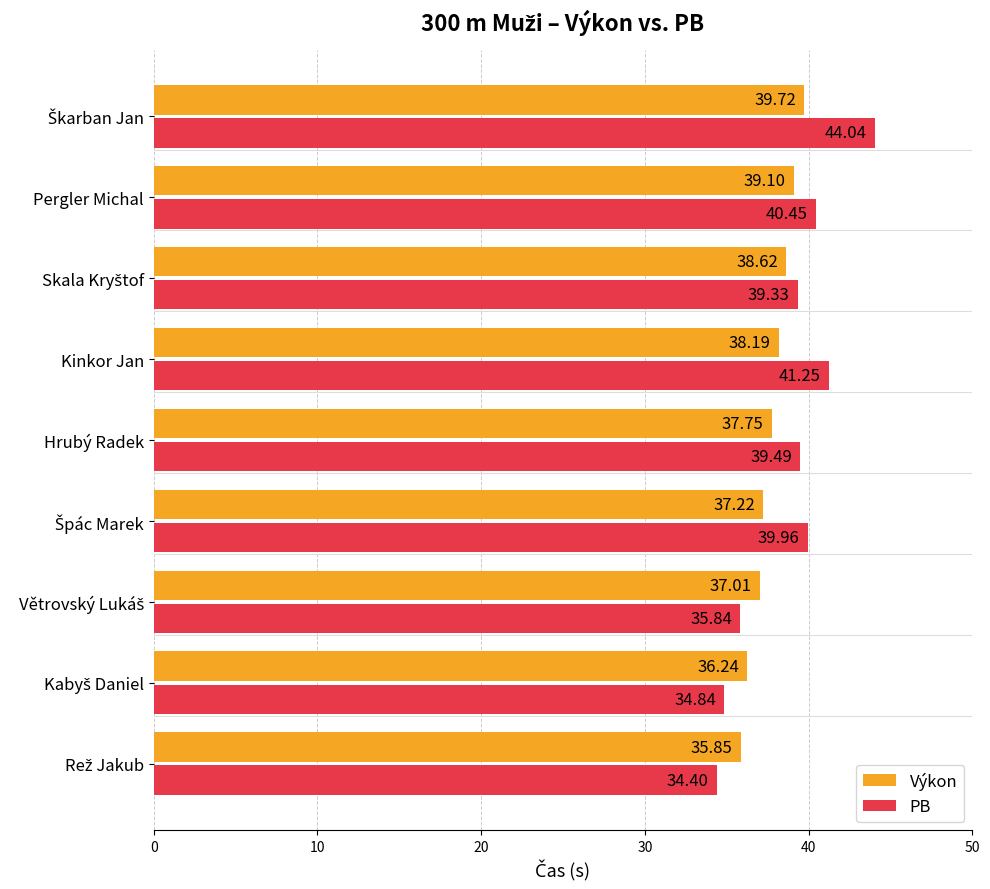

List the series in order of their overall mean, highest first.

PB, Výkon